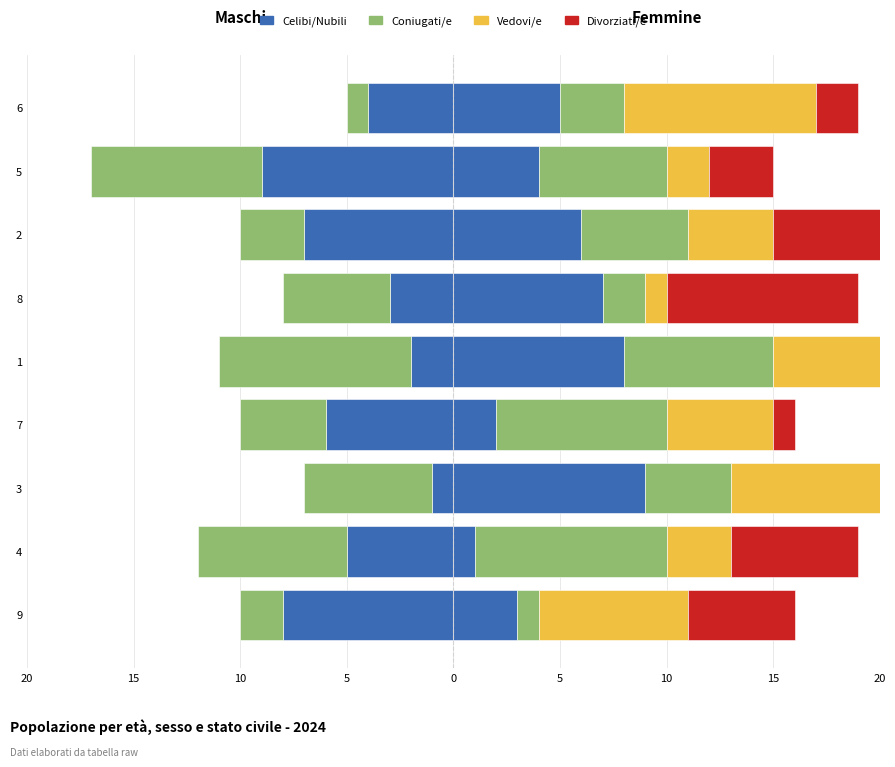

How many distinct data groups are displayed?

4